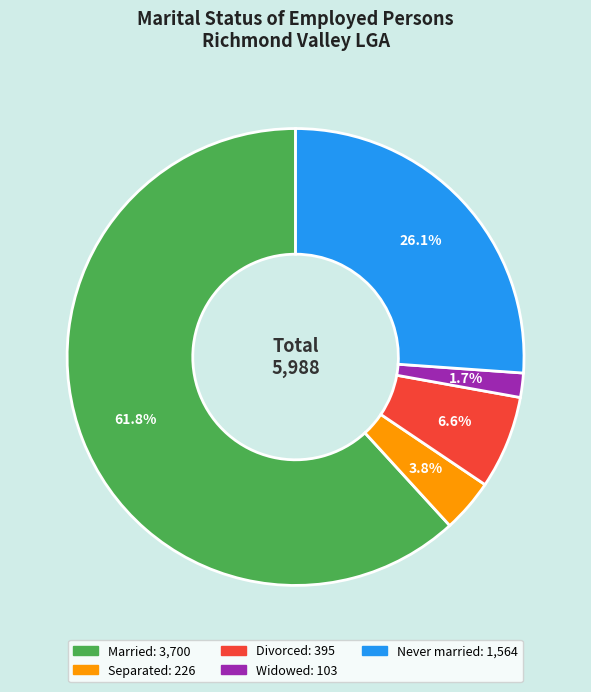

Between Separated and Divorced, which is larger?

Divorced